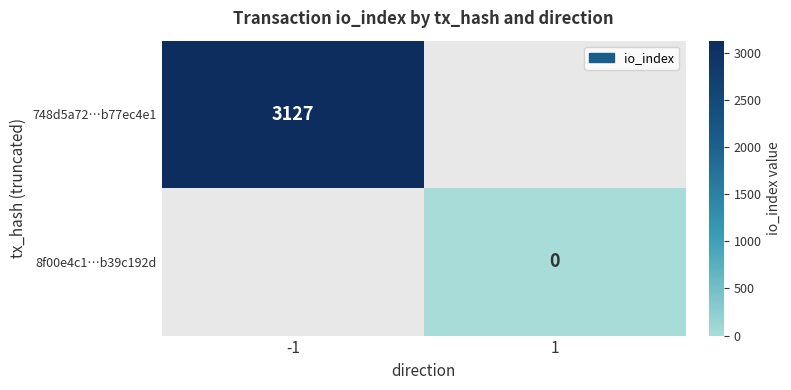

What is the greatest value displayed?

3127.0